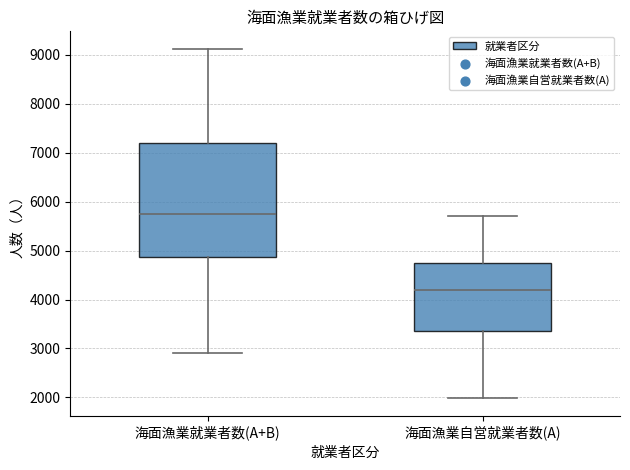

Reading left to right, transcribe this box plot: for each box, give where its median line is, the range the box spans, and where its two whiskers end, as read against the y-axis. The values are not printed on the chart, so give them approximately, as read against the axis.

海面漁業就業者数(A+B): median 5800, box 4900 to 7200, whiskers 2900 to 9100
海面漁業自営就業者数(A): median 4200, box 3400 to 4800, whiskers 2000 to 5700